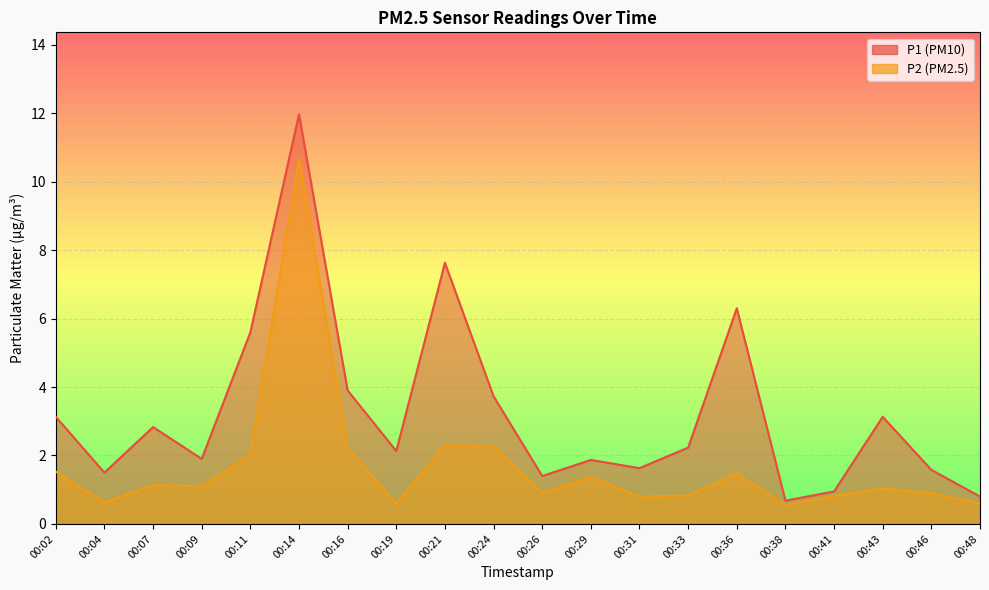

Is the value of P1 at 00:16 greater than the value of P2 at 00:07?

Yes